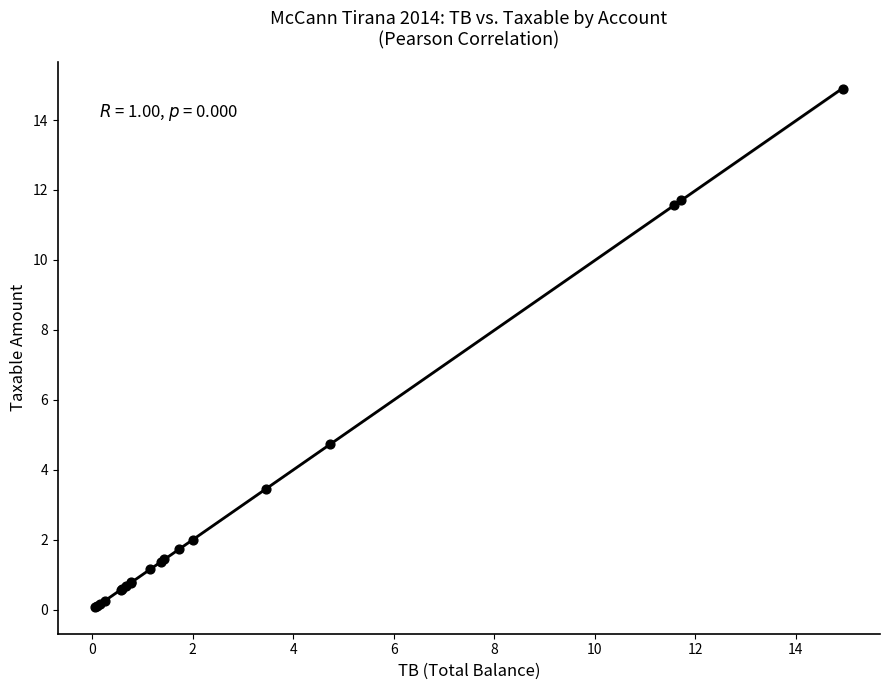

What Y value in the scatter plot is closest to 7?

4.7